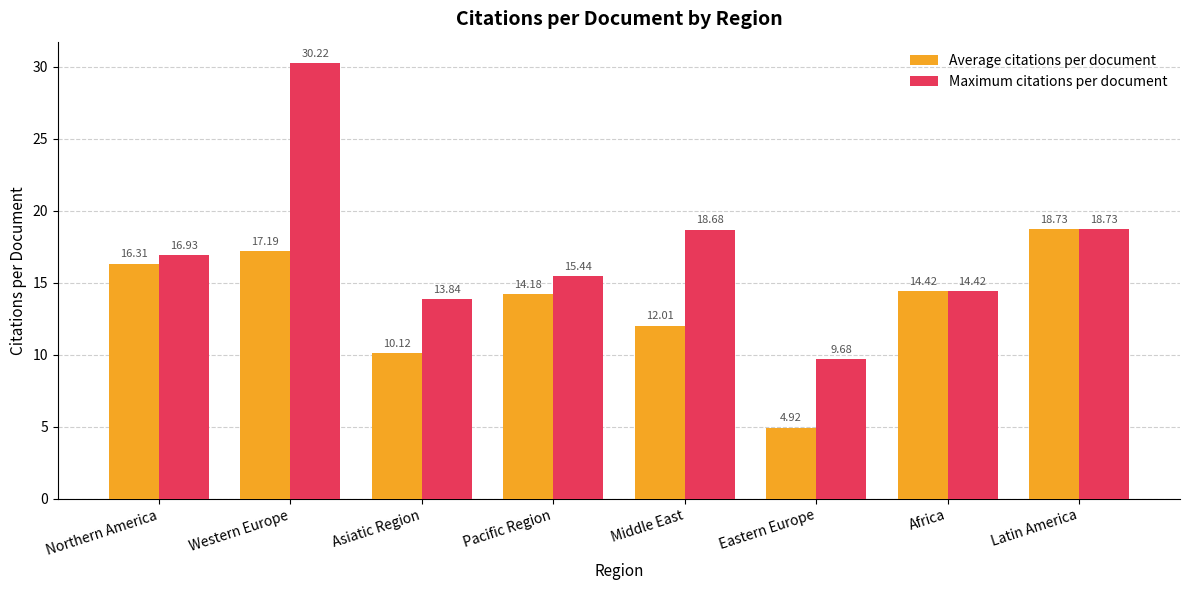

Reading left to right, transcribe all the data shown in this chart.

Average citations per document: 16.3	17.2	10.1	14.2	12.0	4.9	14.4	18.7
Maximum citations per document: 16.9	30.2	13.8	15.4	18.7	9.7	14.4	18.7